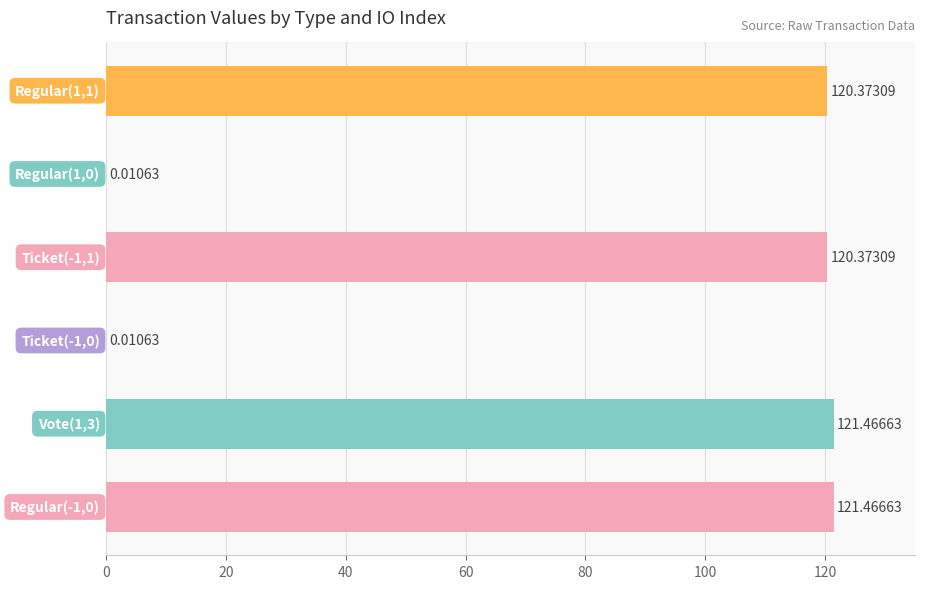

What is the greatest value displayed?

121.5